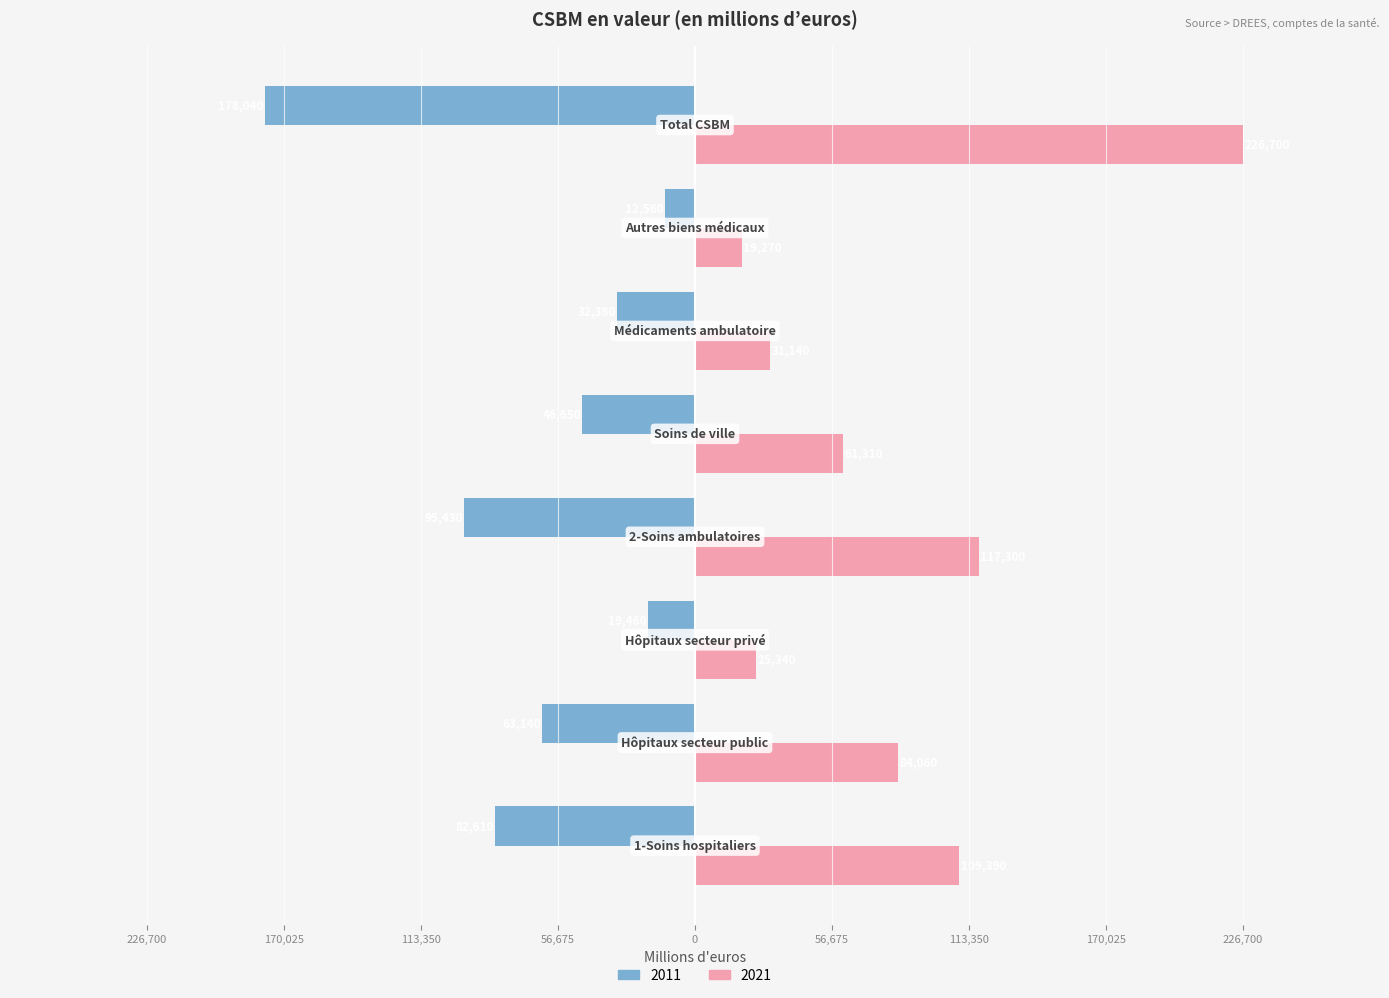

Reading left to right, extract all data points from this chart.

2011: 1-Soins hospitaliers=-82610	Hôpitaux secteur public=-63140	Hôpitaux secteur privé=-19460	2-Soins ambulatoires=-95430	Soins de ville=-46650	Médicaments ambulatoire=-32380	Autres biens médicaux=-12560	Total CSBM=-178040
2021: 1-Soins hospitaliers=109390	Hôpitaux secteur public=84060	Hôpitaux secteur privé=25340	2-Soins ambulatoires=117300	Soins de ville=61310	Médicaments ambulatoire=31140	Autres biens médicaux=19270	Total CSBM=226700